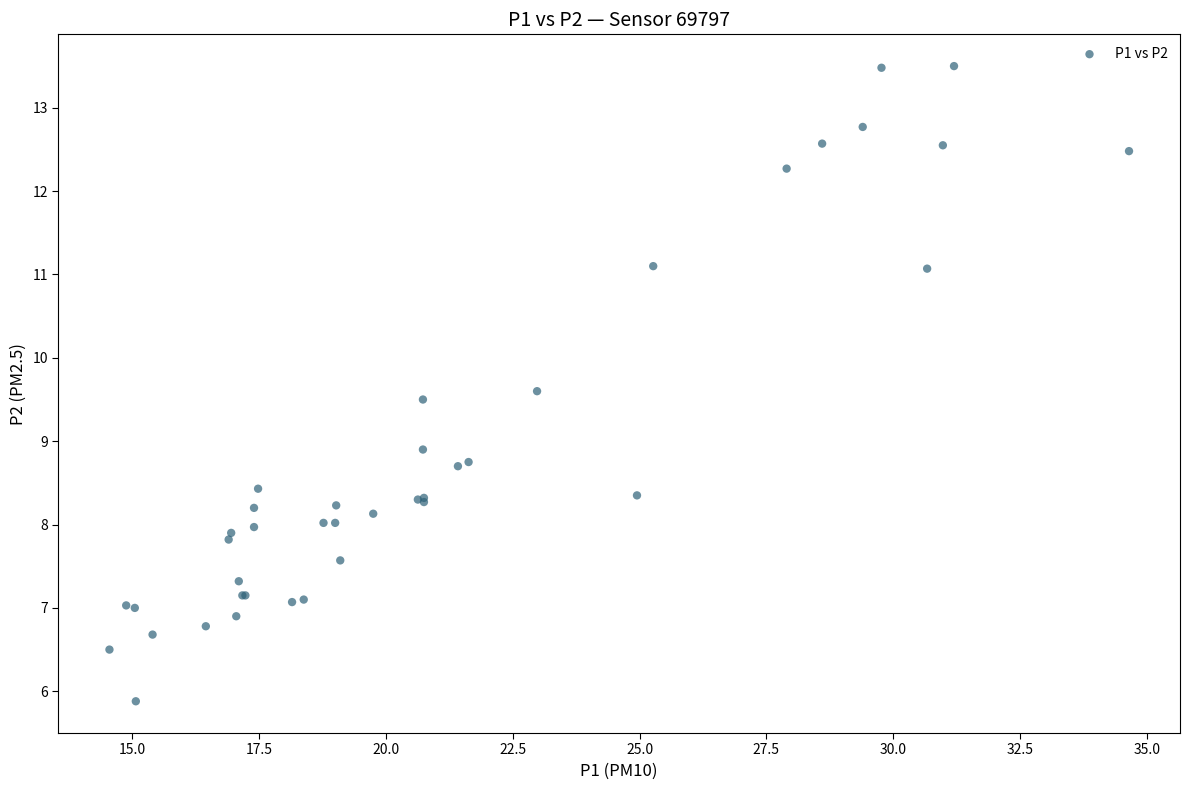

What Y value in the scatter plot is closest to 9?

8.9